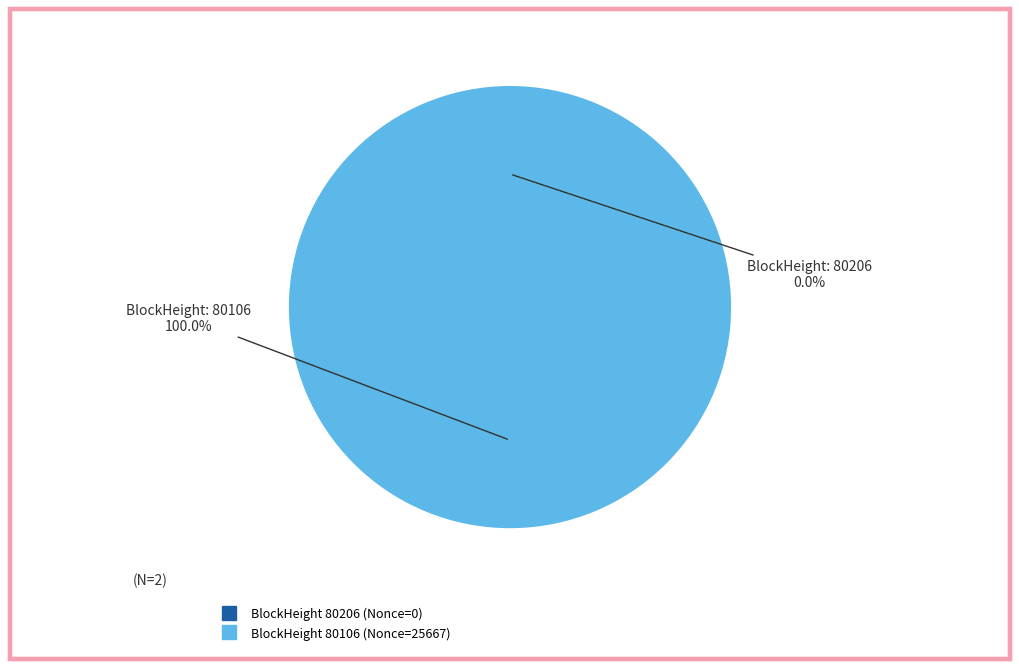

Is it true that 80106 is 99% of the pie?

False